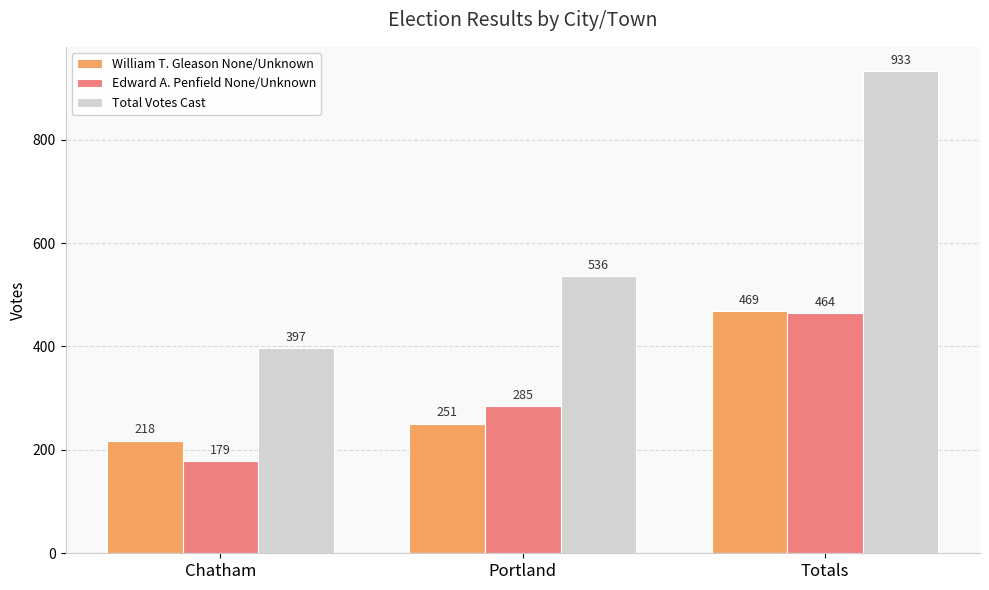

What is the label of the 3rd bar from the left?

Totals